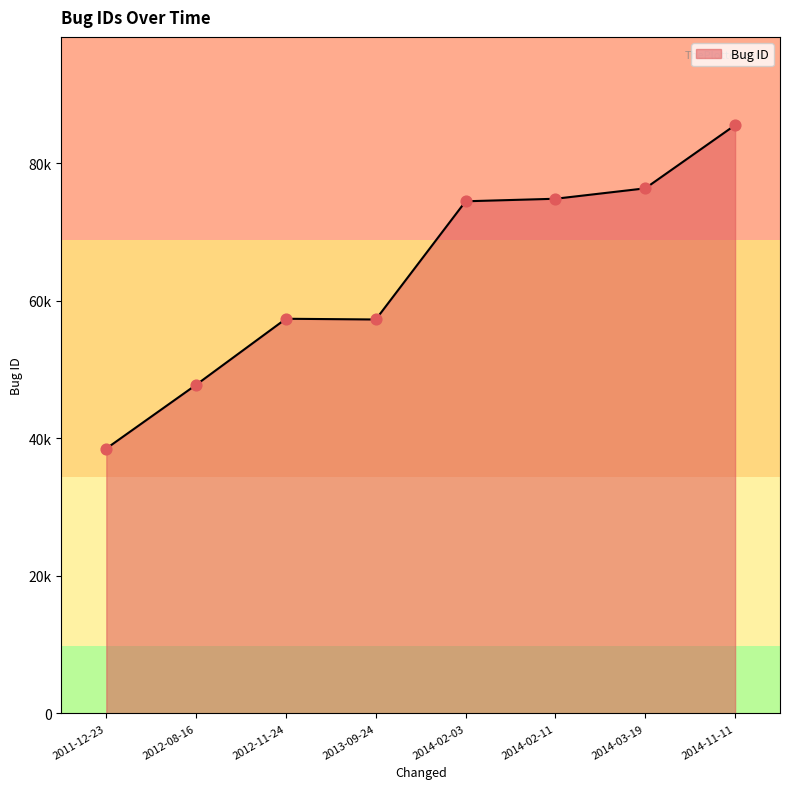

Does the chart have visible grid lines?

No